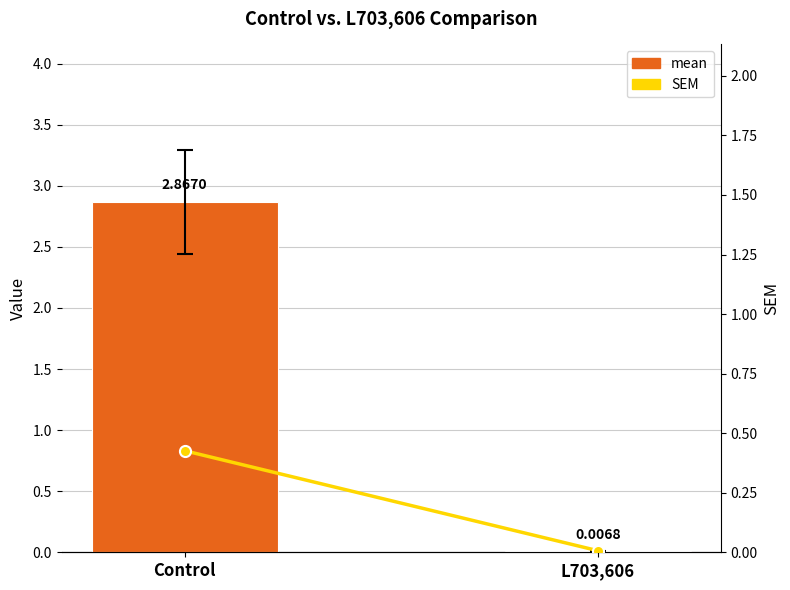

At which label does mean first exceed 2?

Control